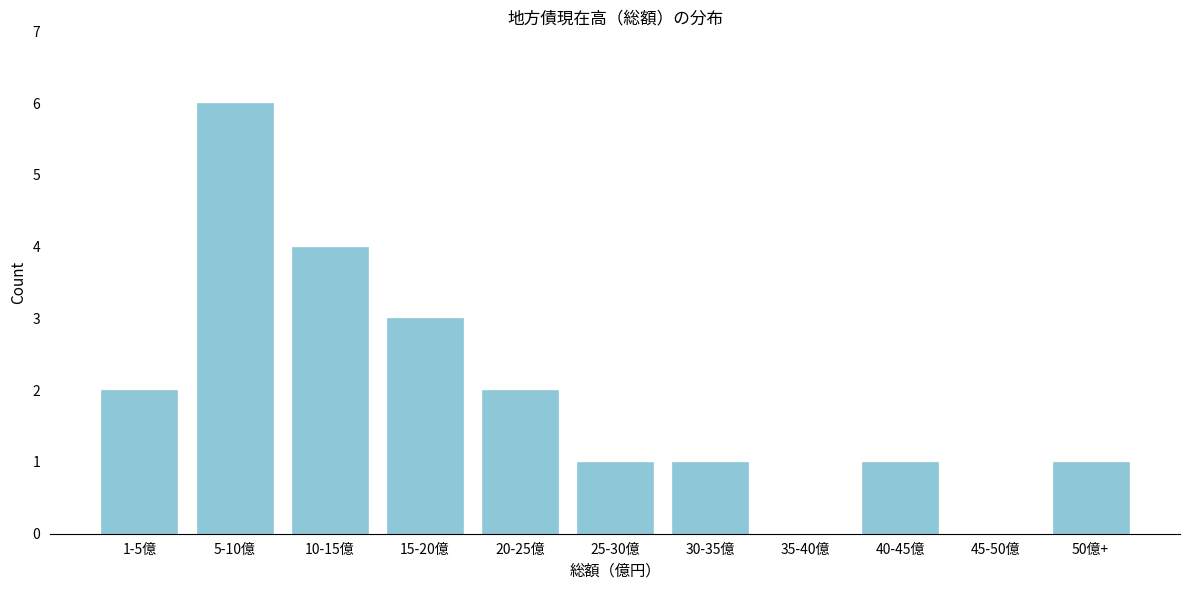

Reading left to right, what are all the values shown in this chart?

1-5億=2	5-10億=6	10-15億=4	15-20億=3	20-25億=2	25-30億=1	30-35億=1	35-40億=0	40-45億=1	45-50億=0	50億+=1